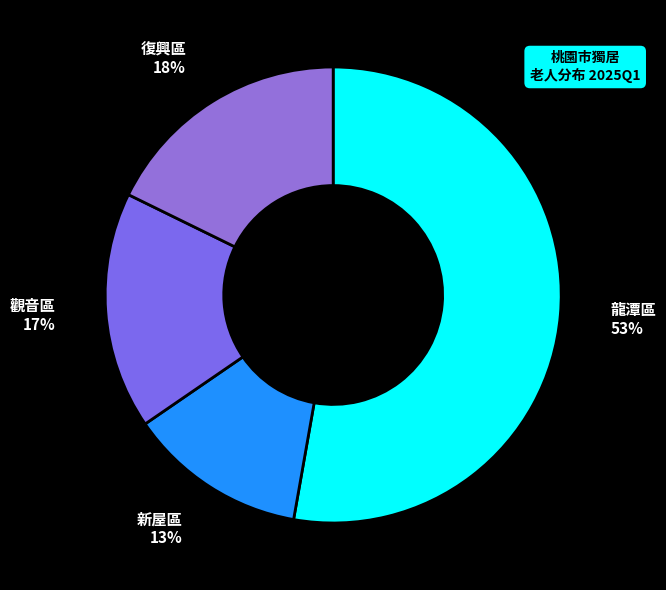

The 觀音區 slice represents 17% of the pie. True or false?

True